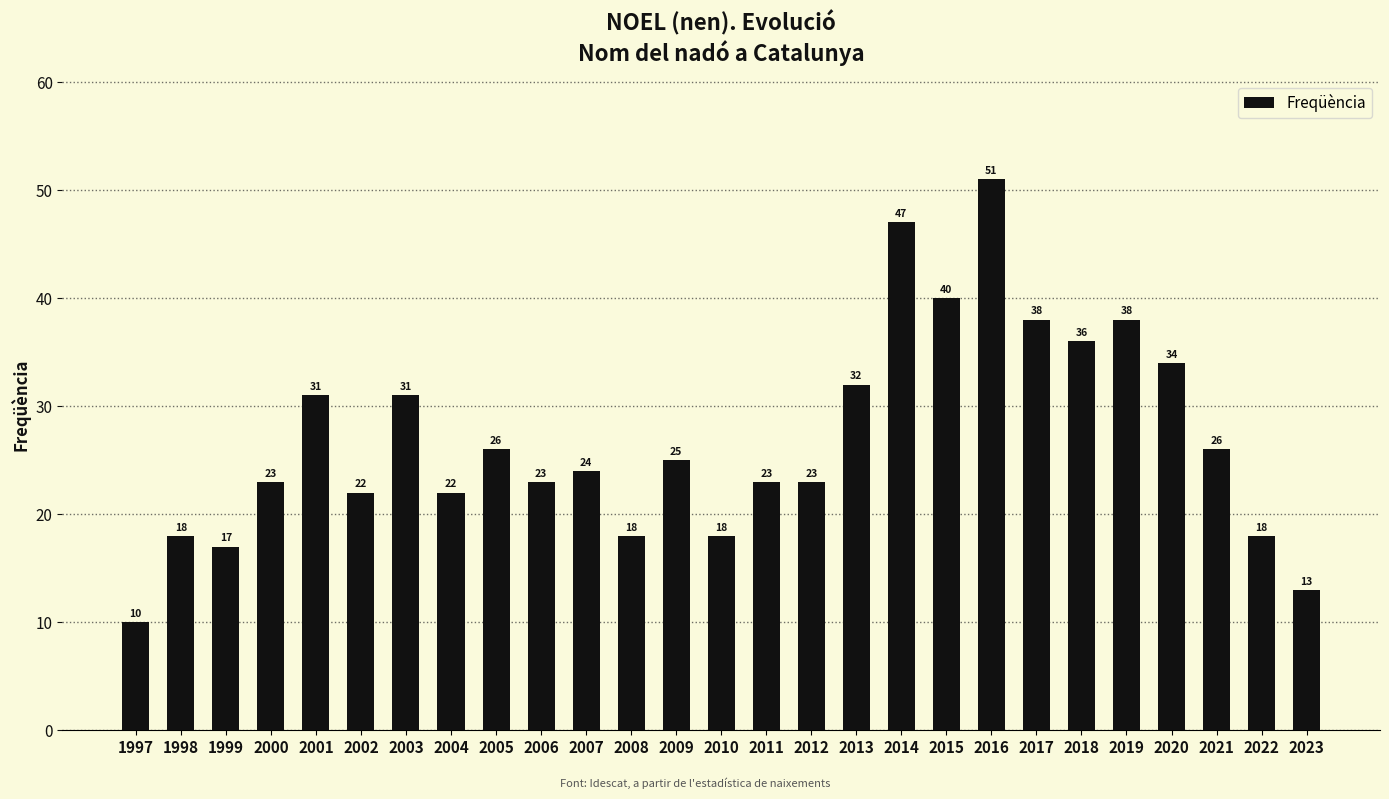

What is the value of the 17th bar from the left?

32